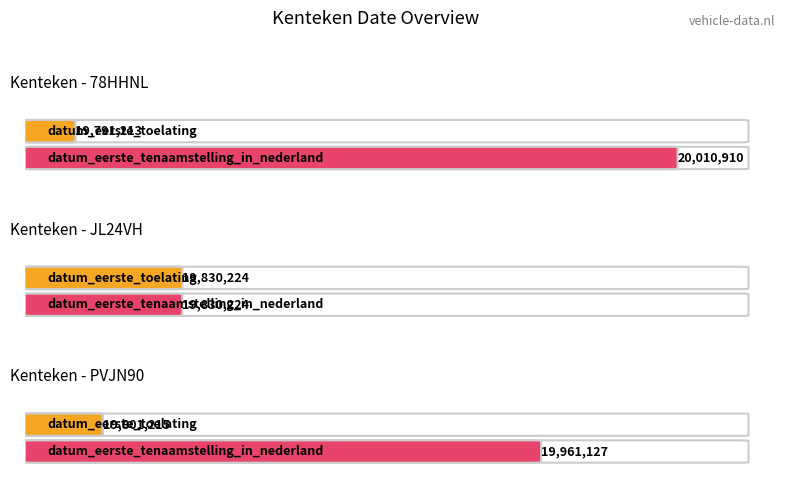

The datum_eerste_tenaamstelling_in_nederland series shows 19830224 at JL24VH. True or false?

True